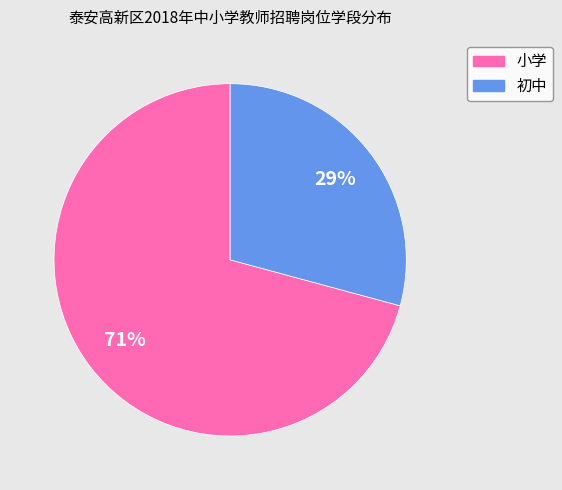

Does any single category account for the majority?

Yes